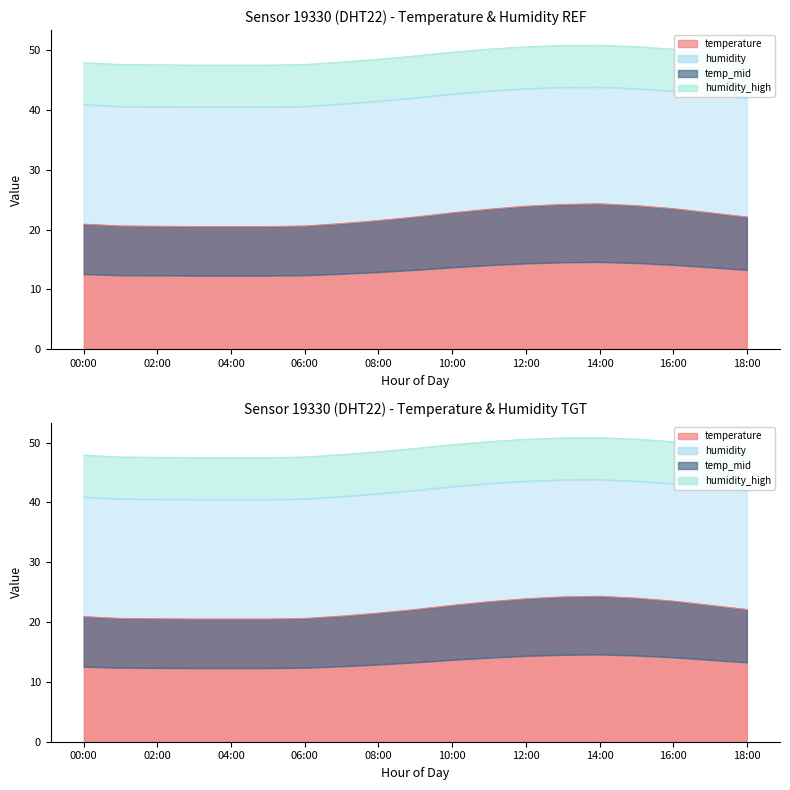

The chart shows a value of 24.0 at 15:00. True or false?

True